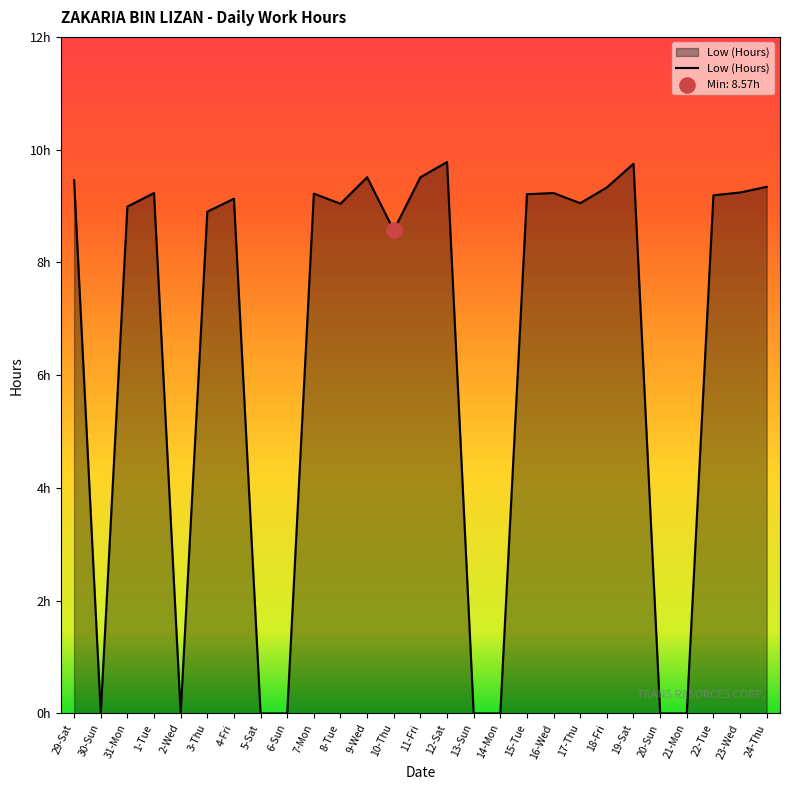

What is the change in value from 7-Mon to 8-Tue?

-0.2